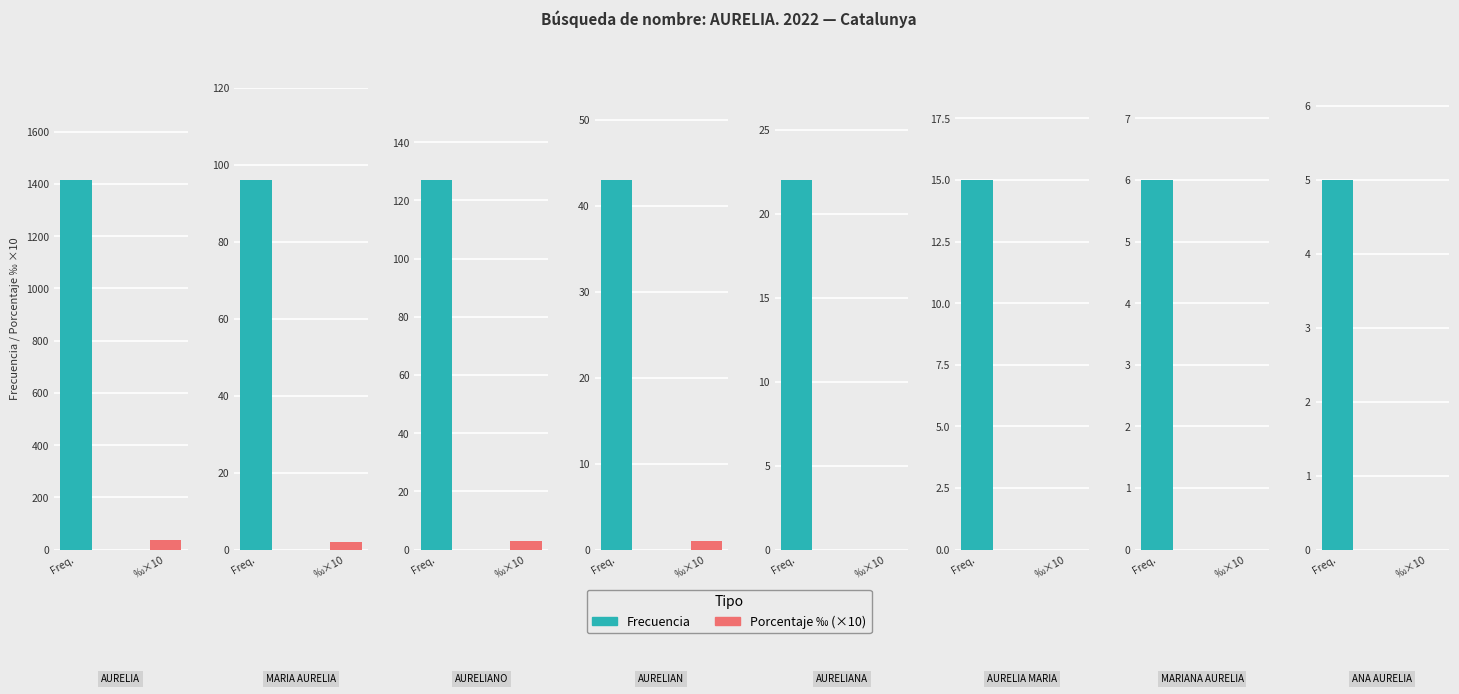

What is the maximum value for Porcentaje_‰?

36